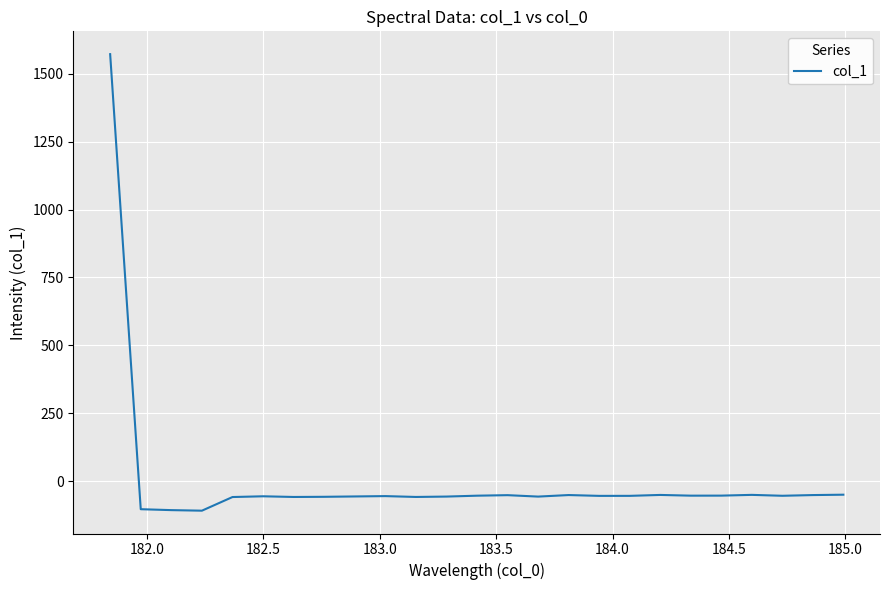

What is the difference between the maximum and minimum values?

1681.2